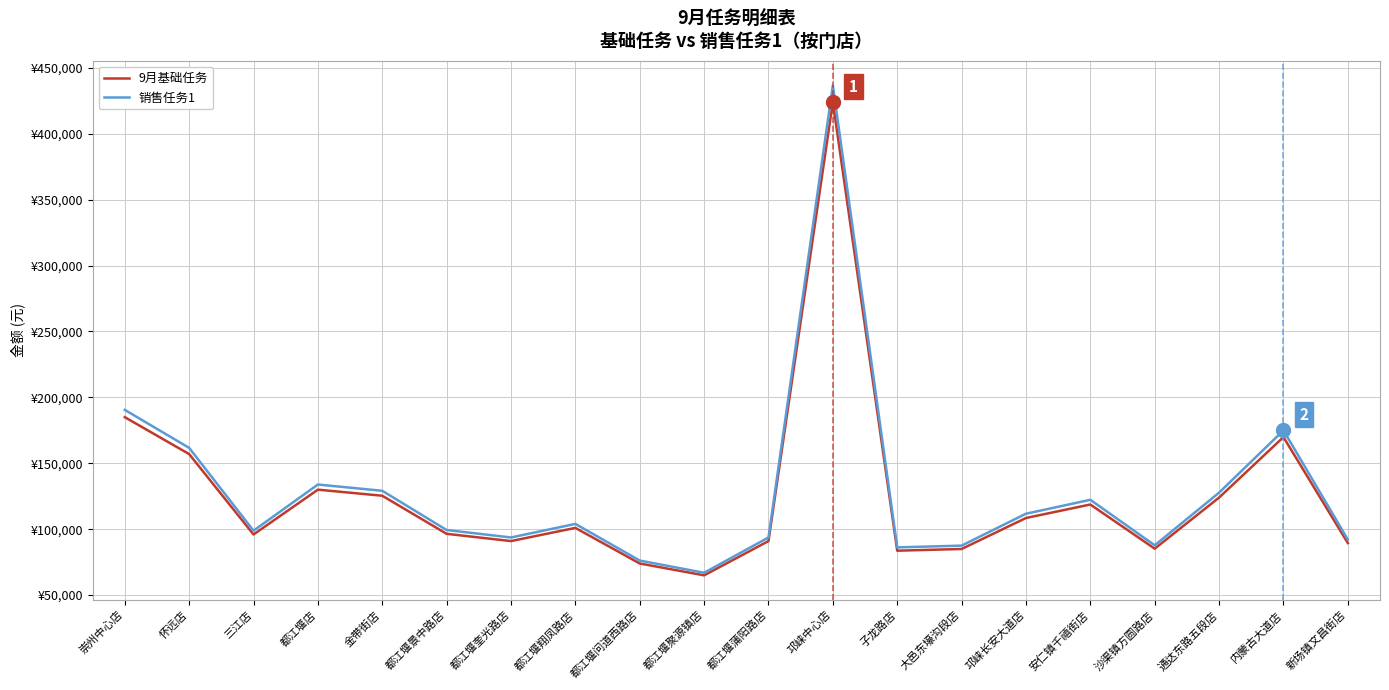

Does the chart have visible grid lines?

Yes